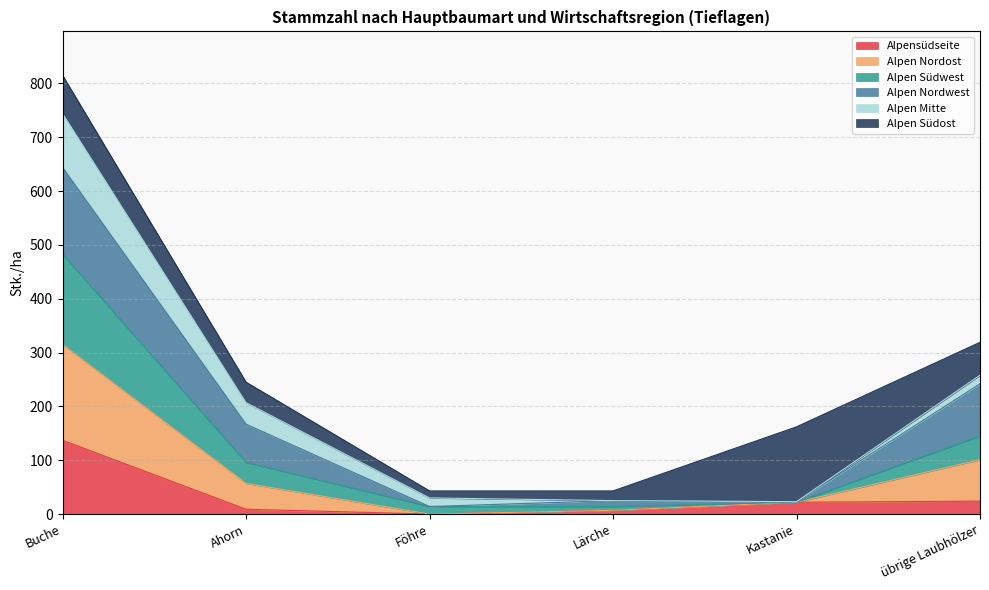

Is it true that Alpensüdseite equals -90 at Föhre?

False